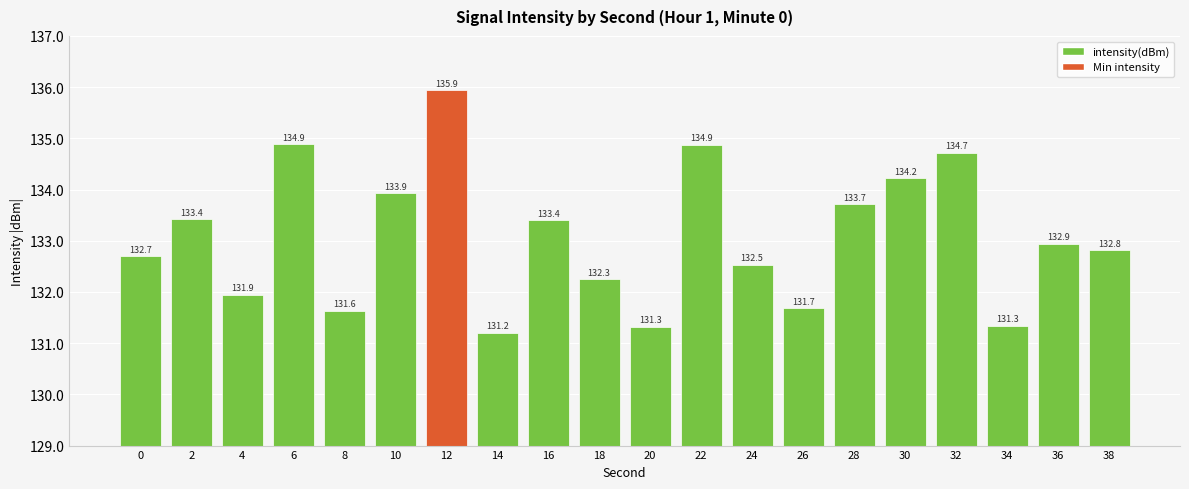

The value at 32 is 134.7. True or false?

True